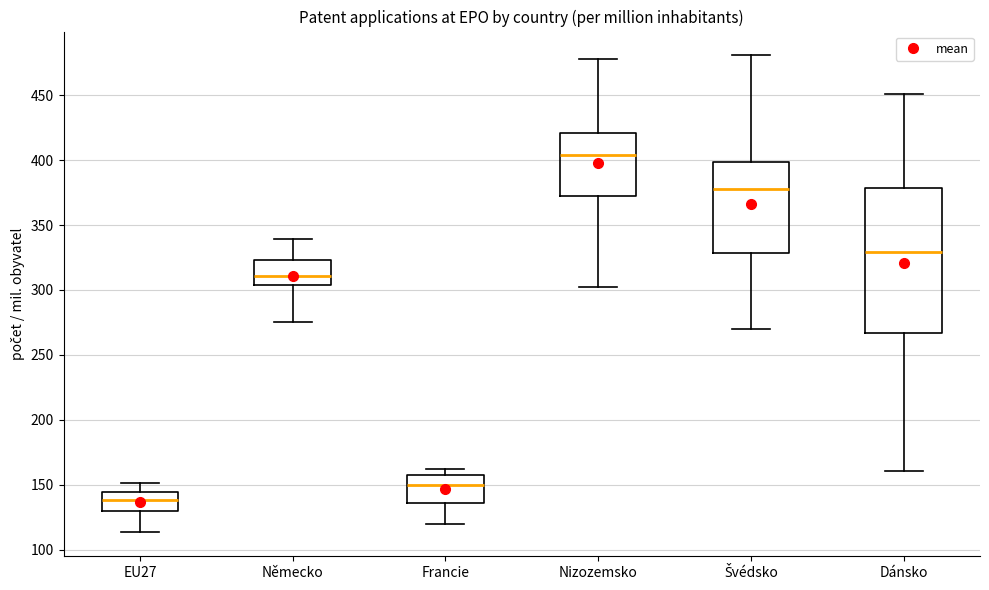

Reading left to right, read every box against the y-axis: the position of its median line, the range the box covers, and the ends of its whiskers. The values are not printed on the chart, so give them approximately, as read against the axis.

EU27: median 140, box 130 to 145, whiskers 115 to 150
Německo: median 310, box 305 to 325, whiskers 275 to 340
Francie: median 150, box 135 to 155, whiskers 120 to 160
Nizozemsko: median 405, box 370 to 420, whiskers 300 to 480
Švédsko: median 380, box 330 to 400, whiskers 270 to 480
Dánsko: median 330, box 265 to 380, whiskers 160 to 450